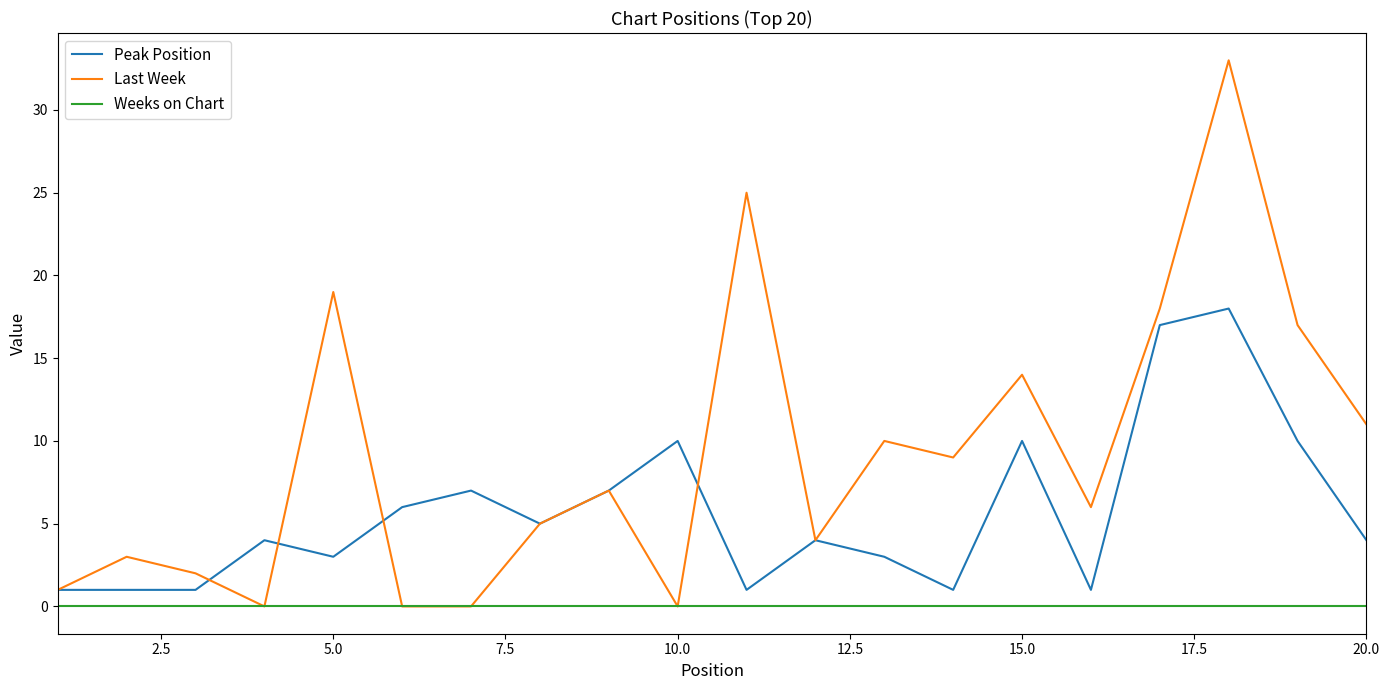

How many categories are shown in the chart?

20